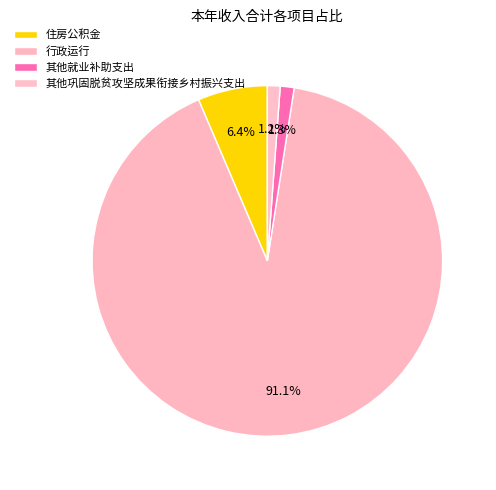

The 行政运行 slice represents 91% of the pie. True or false?

True